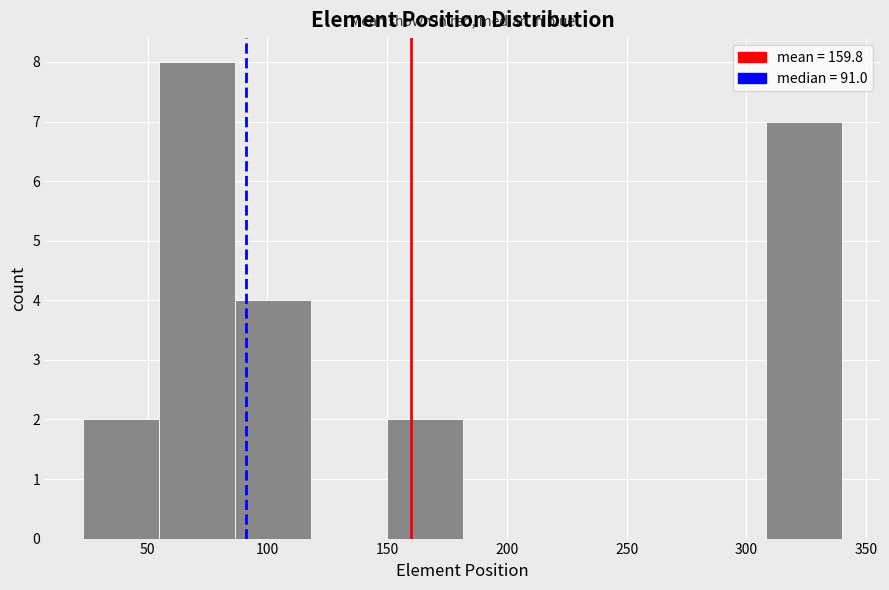

Reading left to right, transcribe this chart: for each bar, give the range it covers on the x-axis and its height. Neither the bar edges nor the heights are printed on the chart, so give them approximately, as read against the axes.

25 to 55: 2
55 to 85: 8
85 to 120: 4
120 to 150: 0
150 to 180: 2
180 to 215: 0
215 to 245: 0
245 to 275: 0
275 to 310: 0
310 to 340: 7